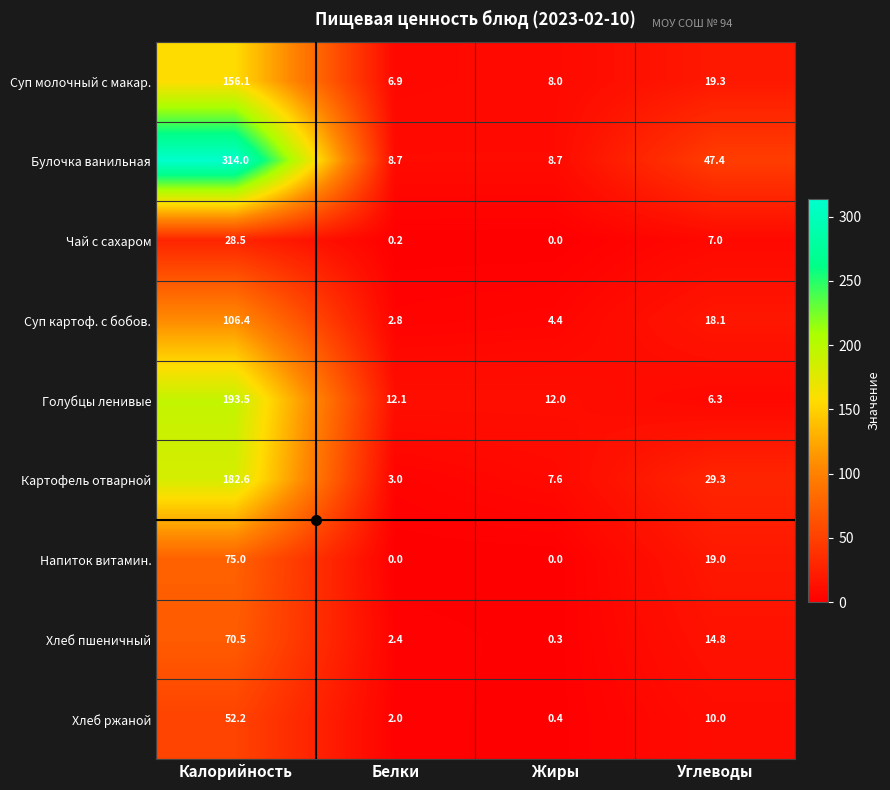

At which category does the chart reach its peak across all series?

Калорийность